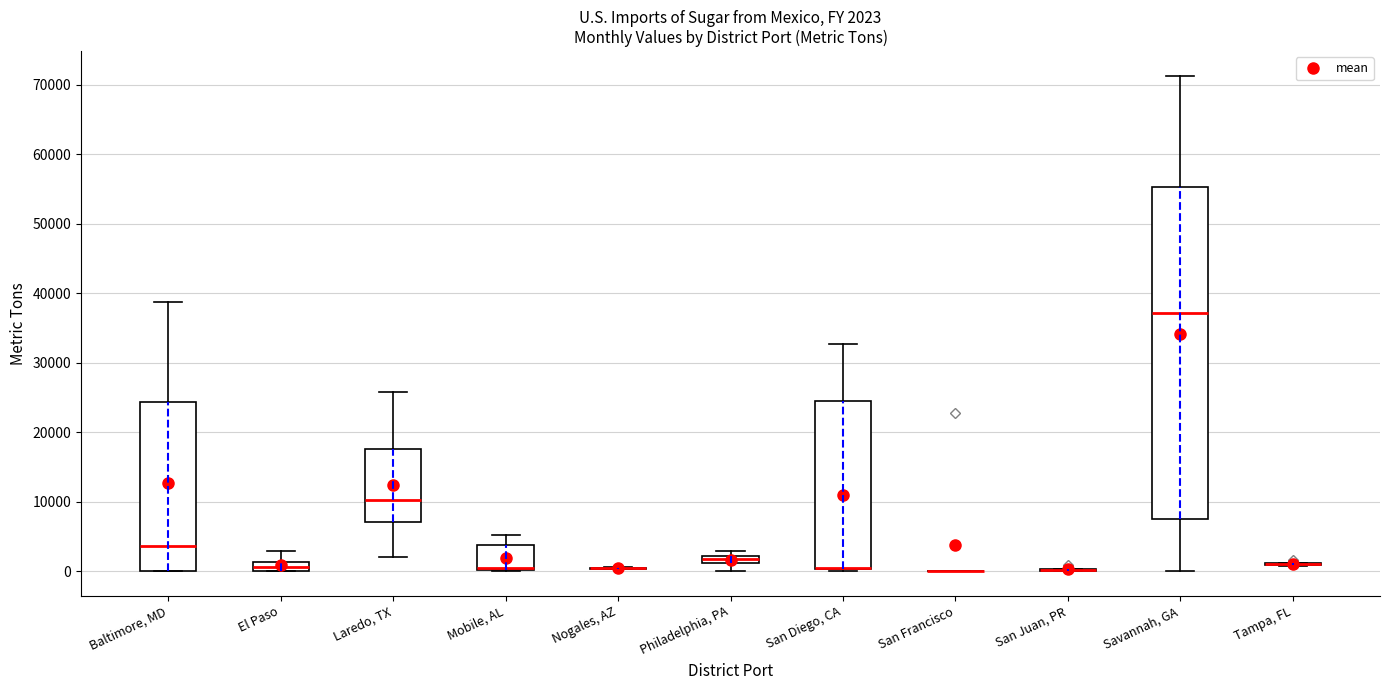

Which box is the tallest, from its lower edge to its upper edge?

Savannah, GA